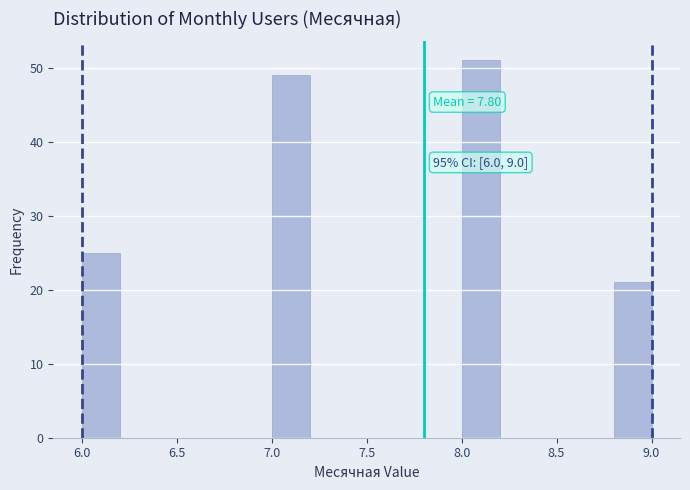

Which range on the x-axis has the tallest bar?

8.0 to 8.2